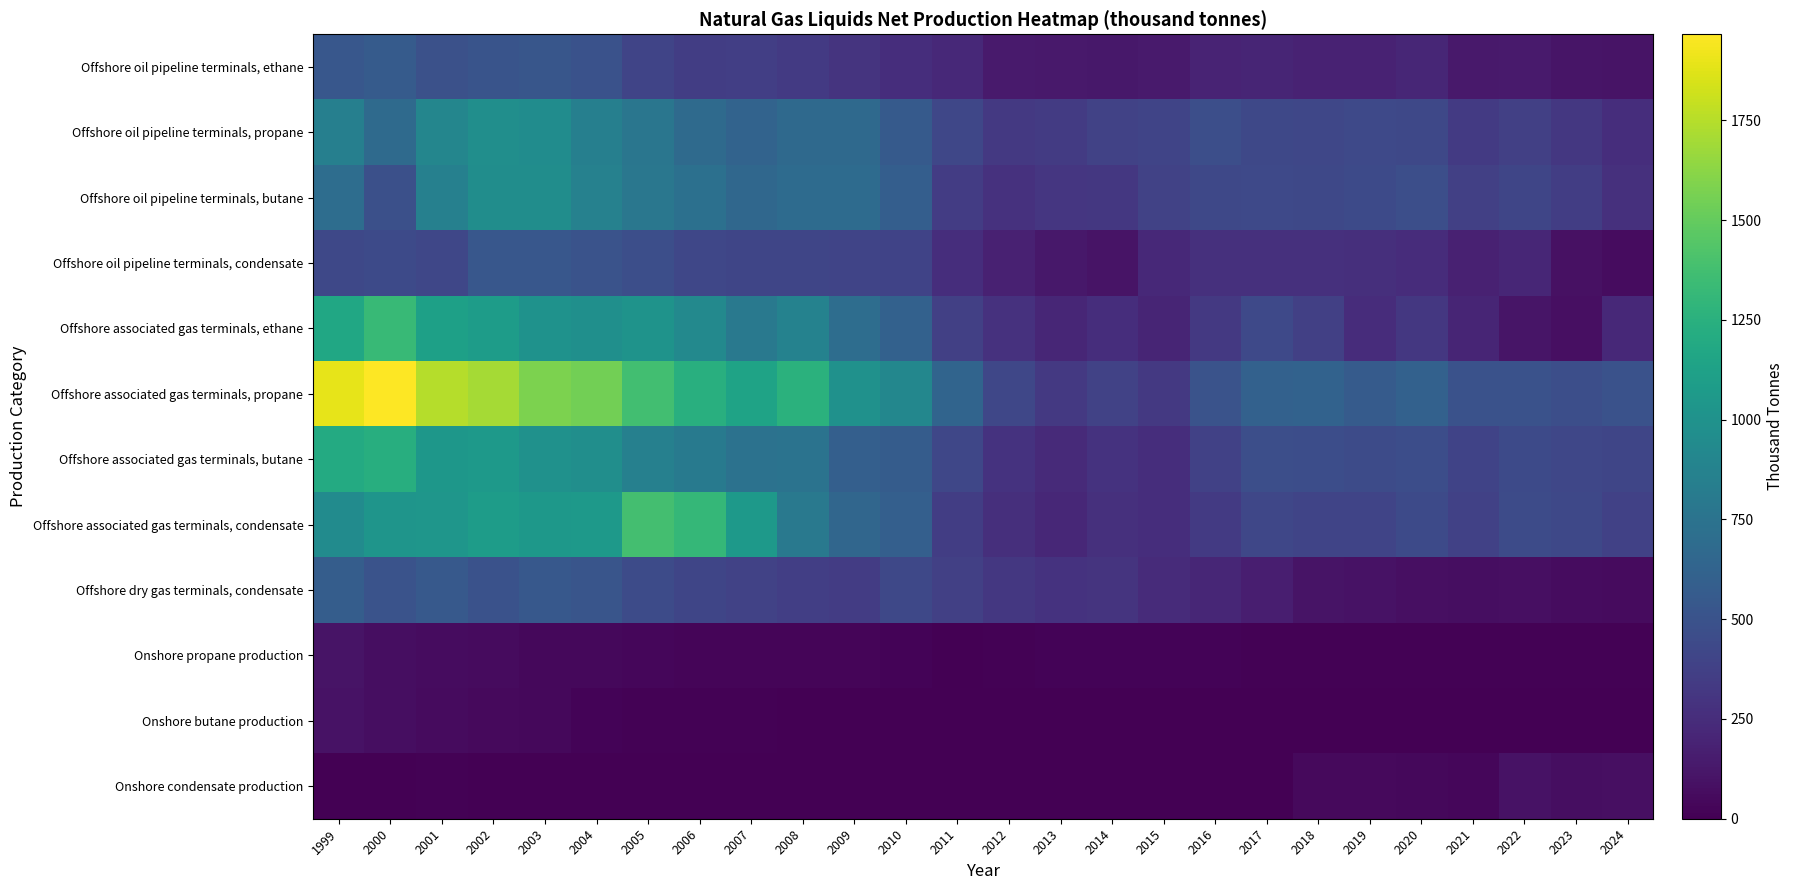

Reading left to right, extract all data points from this chart.

Offshore oil pipeline terminals, ethane: 1999=534.0	2000=567.0	2001=485.0	2002=511.0	2003=528.0	2004=495.0	2005=402.2	2006=356.0	2007=361.6	2008=333.1	2009=298.7	2010=257.4	2011=229.4	2012=141.8	2013=132.9	2014=125.6	2015=144.7	2016=197.4	2017=201.9	2018=189.5	2019=189.8	2020=208.0	2021=136.4	2022=141.0	2023=113.8	2024=100.3
Offshore oil pipeline terminals, propane: 1999=852.0	2000=682.0	2001=903.0	2002=969.0	2003=954.0	2004=849.0	2005=773.3	2006=678.0	2007=626.9	2008=671.9	2009=672.8	2010=553.8	2011=416.3	2012=324.1	2013=338.6	2014=386.9	2015=404.3	2016=469.6	2017=425.3	2018=418.5	2019=432.5	2020=423.8	2021=337.8	2022=369.9	2023=322.5	2024=257.1
Offshore oil pipeline terminals, butane: 1999=705.0	2000=483.0	2001=857.0	2002=960.0	2003=961.0	2004=866.0	2005=777.8	2006=722.0	2007=658.8	2008=683.9	2009=684.5	2010=583.8	2011=349.6	2012=281.0	2013=310.5	2014=319.8	2015=388.5	2016=429.9	2017=437.1	2018=425.6	2019=443.0	2020=474.1	2021=369.5	2022=411.8	2023=353.3	2024=276.0
Offshore oil pipeline terminals, condensate: 1999=424.0	2000=439.0	2001=422.0	2002=532.0	2003=532.0	2004=500.0	2005=468.5	2006=419.0	2007=410.9	2008=411.6	2009=406.3	2010=392.8	2011=256.6	2012=181.4	2013=122.9	2014=104.5	2015=230.4	2016=274.8	2017=270.8	2018=275.3	2019=263.1	2020=248.7	2021=178.3	2022=215.0	2023=89.7	2024=66.7
Offshore associated gas terminals, ethane: 1999=1173.0	2000=1321.0	2001=1114.0	2002=1085.0	2003=1003.0	2004=978.0	2005=1011.5	2006=925.0	2007=791.2	2008=869.3	2009=700.6	2010=608.3	2011=369.5	2012=280.0	2013=208.1	2014=258.6	2015=200.7	2016=327.1	2017=432.6	2018=374.9	2019=245.8	2020=314.9	2021=200.6	2022=108.2	2023=83.8	2024=226.5
Offshore associated gas terminals, propane: 1999=1890.0	2000=1966.0	2001=1747.0	2002=1700.0	2003=1579.0	2004=1551.0	2005=1374.0	2006=1239.0	2007=1141.0	2008=1254.4	2009=993.8	2010=908.1	2011=630.6	2012=421.9	2013=324.3	2014=384.0	2015=323.2	2016=503.1	2017=609.6	2018=615.5	2019=563.0	2020=610.0	2021=498.7	2022=491.9	2023=472.7	2024=498.6
Offshore associated gas terminals, butane: 1999=1203.0	2000=1229.0	2001=1044.0	2002=1059.0	2003=997.0	2004=975.0	2005=855.5	2006=810.0	2007=743.6	2008=747.8	2009=593.2	2010=575.0	2011=418.5	2012=285.0	2013=232.0	2014=285.4	2015=253.6	2016=376.7	2017=468.6	2018=466.6	2019=448.7	2020=468.1	2021=395.3	2022=440.3	2023=421.4	2024=410.4
Offshore associated gas terminals, condensate: 1999=950.0	2000=1025.0	2001=1033.0	2002=1086.0	2003=1050.0	2004=1062.0	2005=1380.2	2006=1311.0	2007=1056.7	2008=798.4	2009=650.8	2010=591.9	2011=355.9	2012=263.9	2013=215.2	2014=271.0	2015=254.8	2016=333.5	2017=417.2	2018=403.0	2019=400.0	2020=441.3	2021=383.0	2022=453.0	2023=424.3	2024=382.9
Offshore dry gas terminals, condensate: 1999=582.0	2000=505.0	2001=548.0	2002=497.0	2003=545.0	2004=516.0	2005=450.2	2006=412.0	2007=389.6	2008=364.4	2009=345.9	2010=426.8	2011=374.6	2012=316.1	2013=285.8	2014=299.1	2015=244.3	2016=209.8	2017=168.9	2018=103.3	2019=95.2	2020=83.5	2021=74.8	2022=77.0	2023=63.8	2024=57.2
Onshore propane production: 1999=104.0	2000=76.0	2001=68.0	2002=59.0	2003=45.0	2004=40.0	2005=33.6	2006=29.0	2007=27.7	2008=25.3	2009=25.8	2010=16.7	2011=0.0	2012=12.7	2013=19.7	2014=18.8	2015=17.9	2016=16.9	2017=14.0	2018=13.7	2019=13.9	2020=13.8	2021=12.8	2022=12.2	2023=9.9	2024=9.6
Onshore butane production: 1999=96.0	2000=70.0	2001=61.0	2002=52.0	2003=41.0	2004=23.0	2005=14.7	2006=11.0	2007=9.7	2008=6.8	2009=6.0	2010=0.2	2011=0.0	2012=0.0	2013=0.0	2014=0.0	2015=0.0	2016=0.0	2017=0.0	2018=0.0	2019=0.0	2020=0.0	2021=0.0	2022=0.0	2023=0.0	2024=0.0
Onshore condensate production: 1999=0.0	2000=0.0	2001=10.0	2002=4.0	2003=3.0	2004=3.0	2005=1.1	2006=1.0	2007=0.4	2008=0.0	2009=0.0	2010=0.0	2011=0.0	2012=0.0	2013=0.0	2014=0.0	2015=0.0	2016=0.0	2017=0.0	2018=53.4	2019=49.3	2020=40.9	2021=38.0	2022=97.0	2023=72.2	2024=82.9